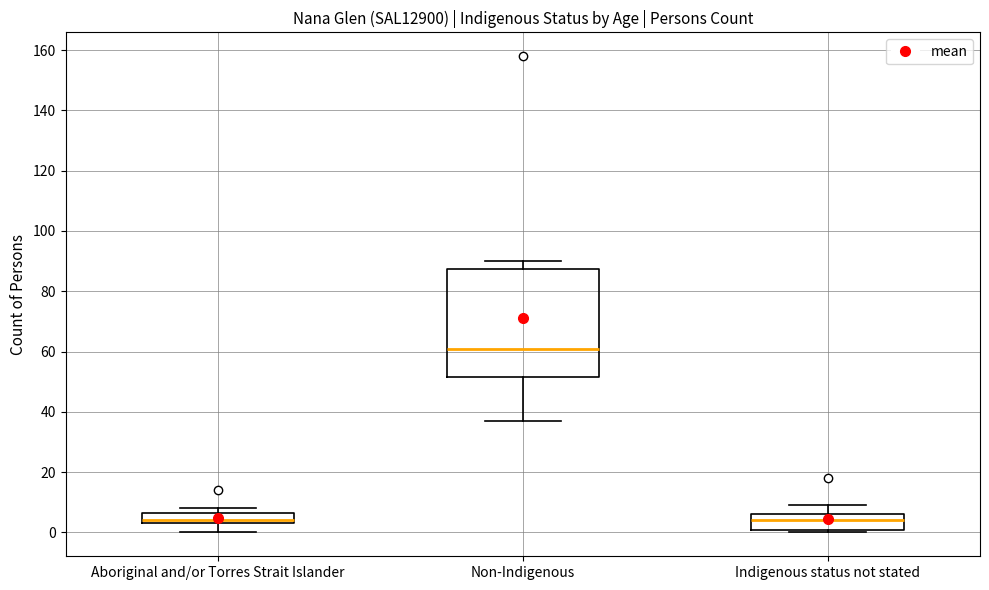

Reading left to right, transcribe this box plot: for each box, give where its median line is, the range the box spans, and where its two whiskers end, as read against the y-axis. The values are not printed on the chart, so give them approximately, as read against the axis.

Aboriginal and/or Torres Strait Islander: median 4 (just above the box's lower edge), box 4 to 6, whiskers 0 to 8
Non-Indigenous: median 62, box 52 to 88, whiskers 38 to 90
Indigenous status not stated: median 4, box 0 to 6, whiskers 0 (just below the box's lower edge) to 10